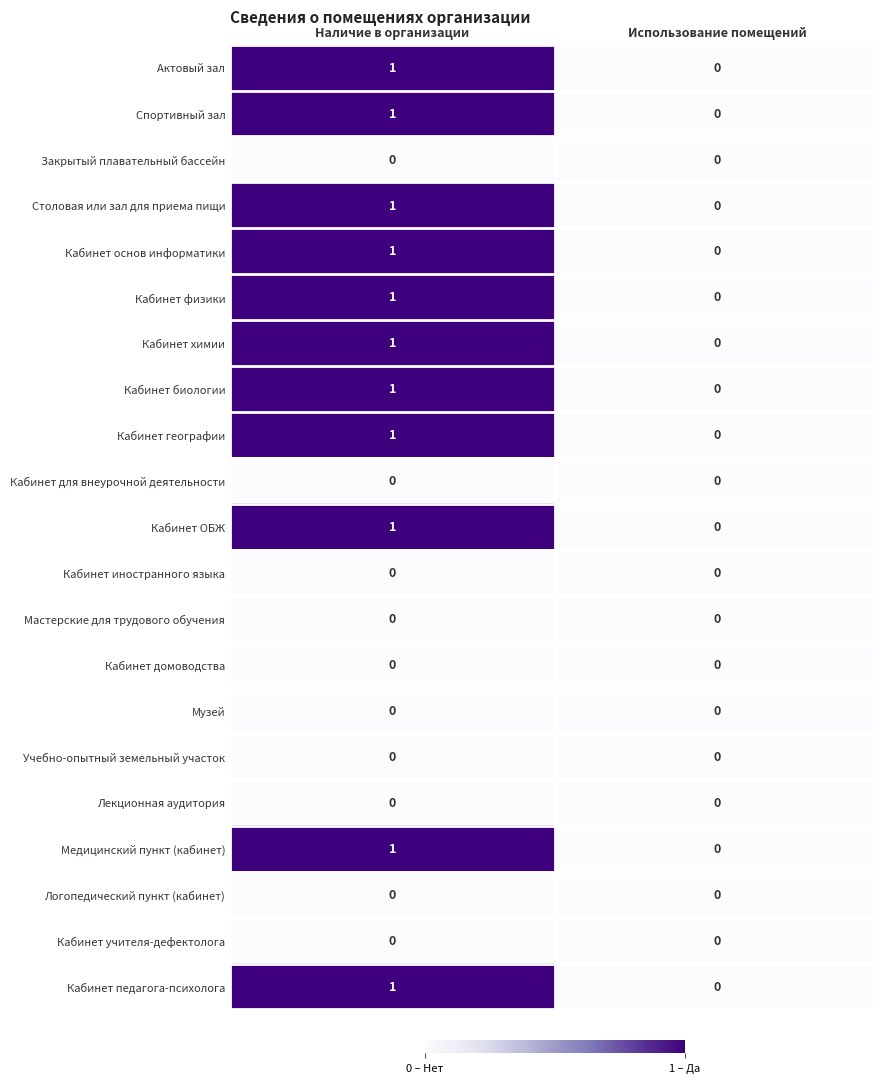

The Спортивный зал series shows 2 at Наличие в организации. True or false?

False